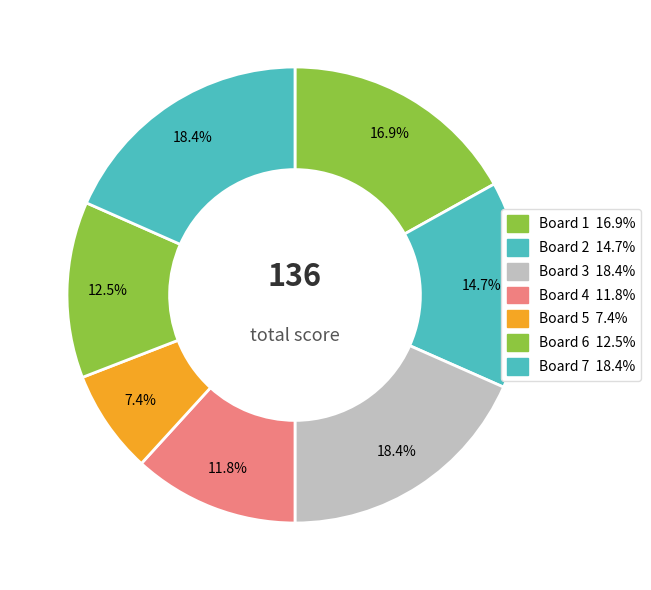

How many segments does this pie chart have?

7